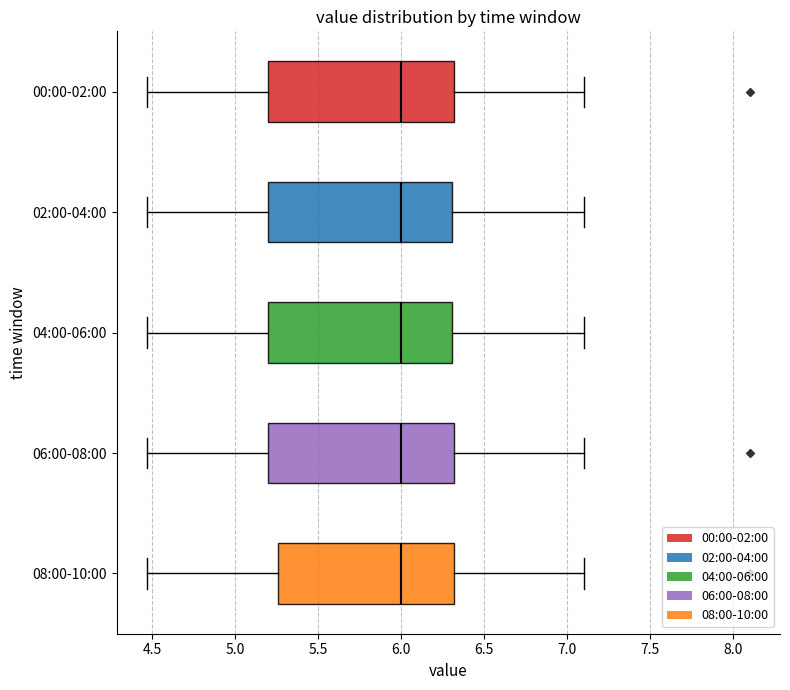

Reading bottom to top, read every box against the x-axis: the position of its median line, the range the box covers, and the ends of its whiskers. The values are not printed on the chart, so give them approximately, as read against the axis.

08:00-10:00: median 6.00, box 5.25 to 6.30, whiskers 4.45 to 7.10
06:00-08:00: median 6.00, box 5.20 to 6.30, whiskers 4.45 to 7.10
04:00-06:00: median 6.00, box 5.20 to 6.30, whiskers 4.45 to 7.10
02:00-04:00: median 6.00, box 5.20 to 6.30, whiskers 4.45 to 7.10
00:00-02:00: median 6.00, box 5.20 to 6.30, whiskers 4.45 to 7.10